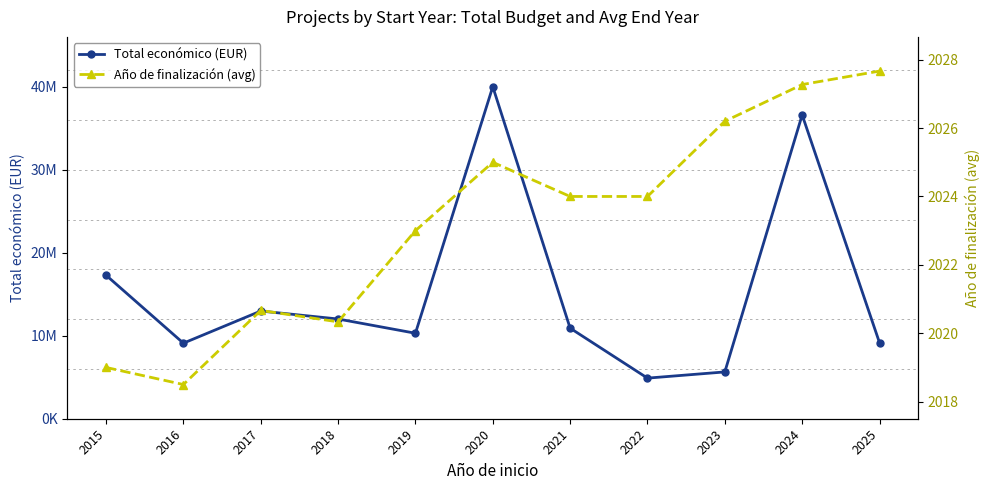

At which label does Año de finalización (avg) first exceed 2024?

2020